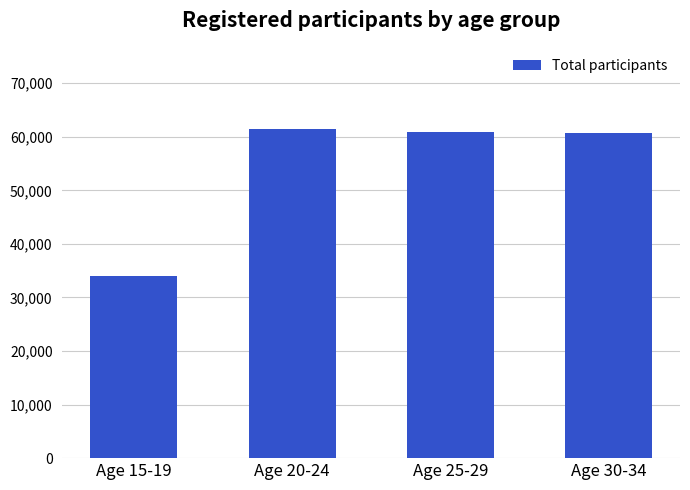

True or false: the data shows 60666 at Age 30-34.

True